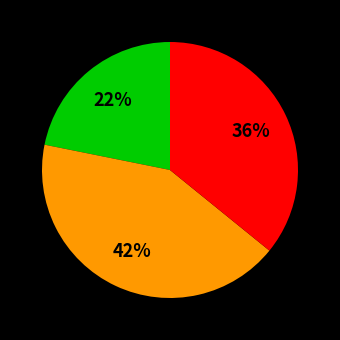

To the nearest percent, what is the difference between the largest and smallest slice percentages?

20%